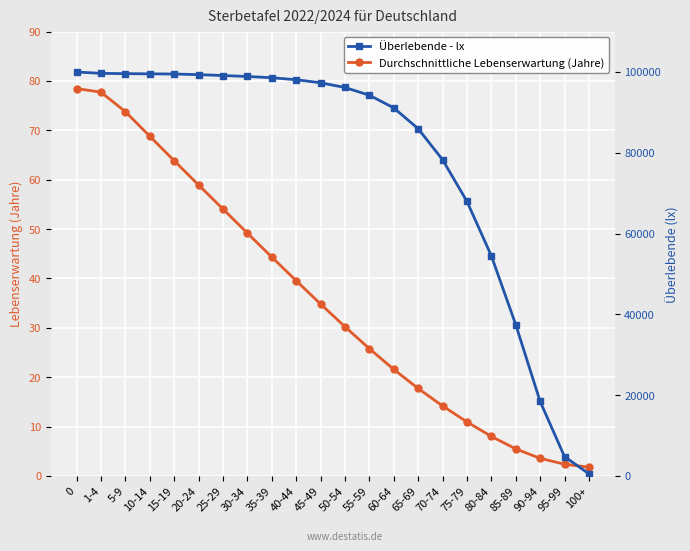

At how many categories does at least one series exceed 27524?

19